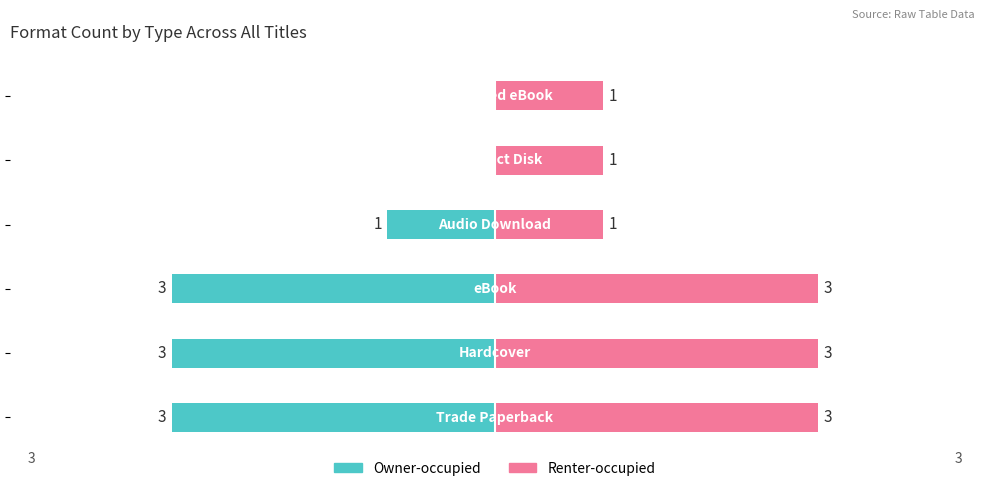

What is the minimum value for Owner-occupied?

-3